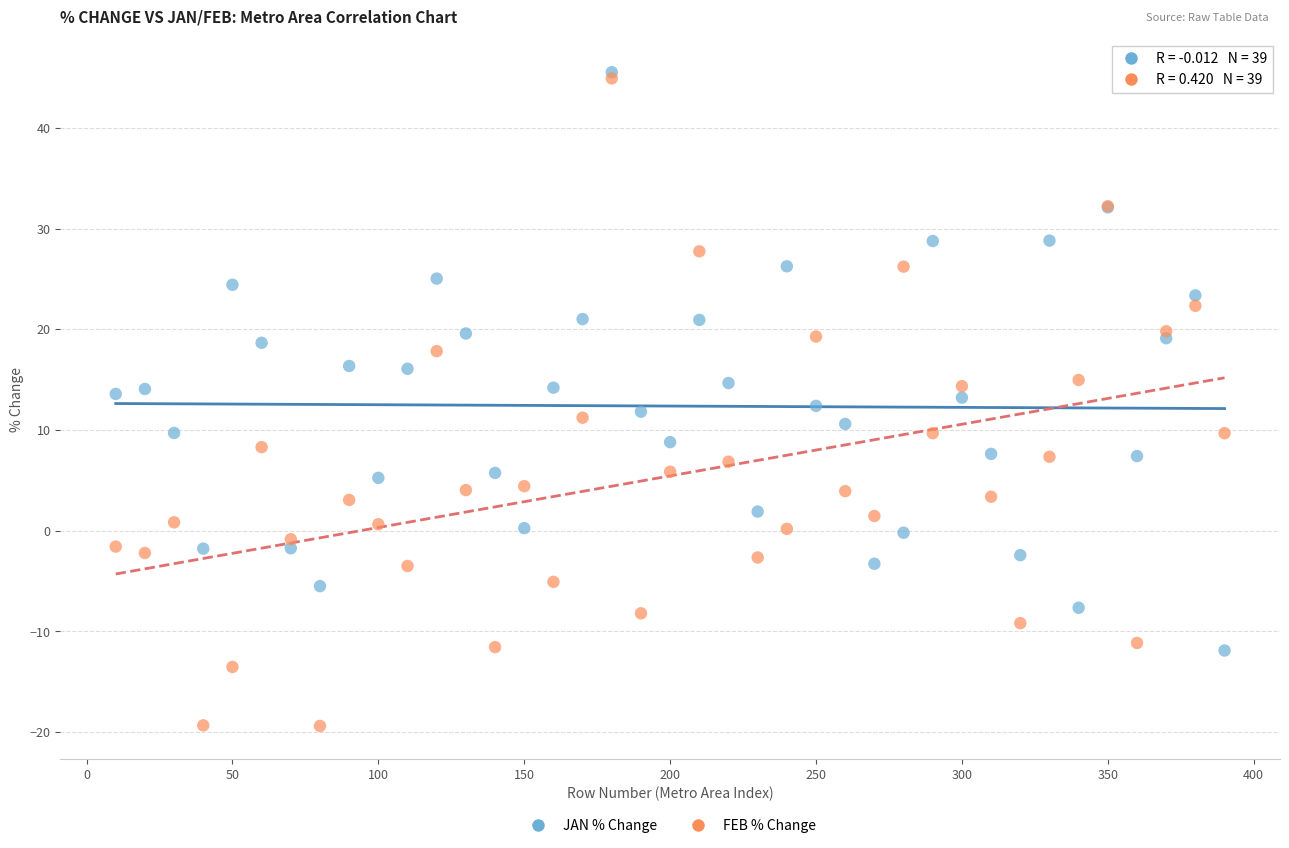

Which series has the largest Y range (max minus min)?

FEB % Change